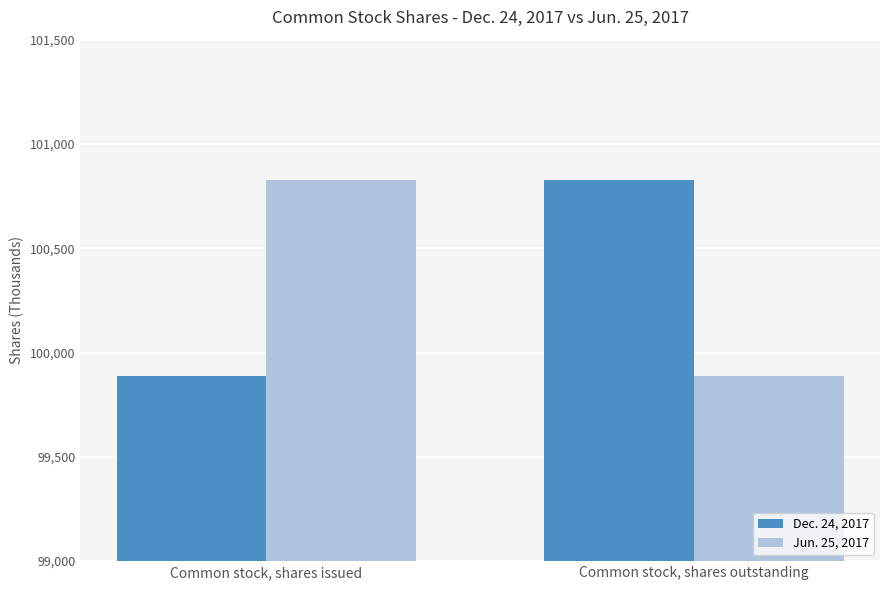

At how many categories does at least one series exceed 100237?

2